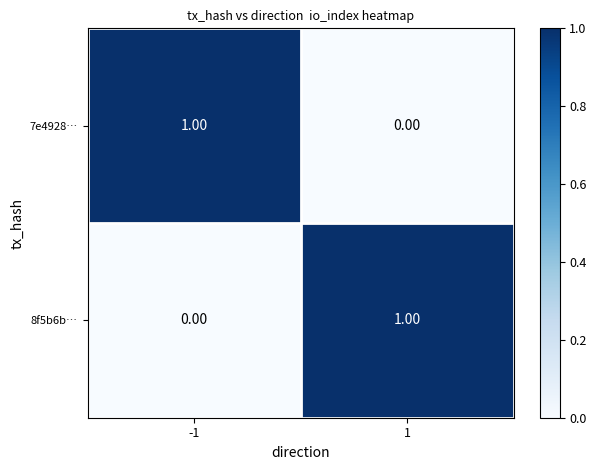

Count the number of categories in the chart.

2